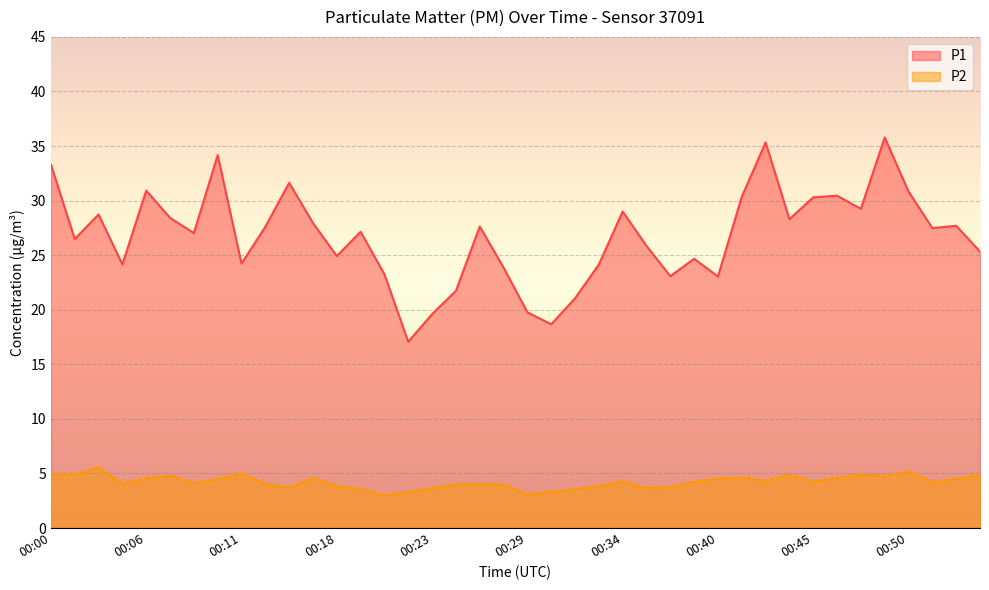

Which series changed the most between 00:14 and 00:23?

P1